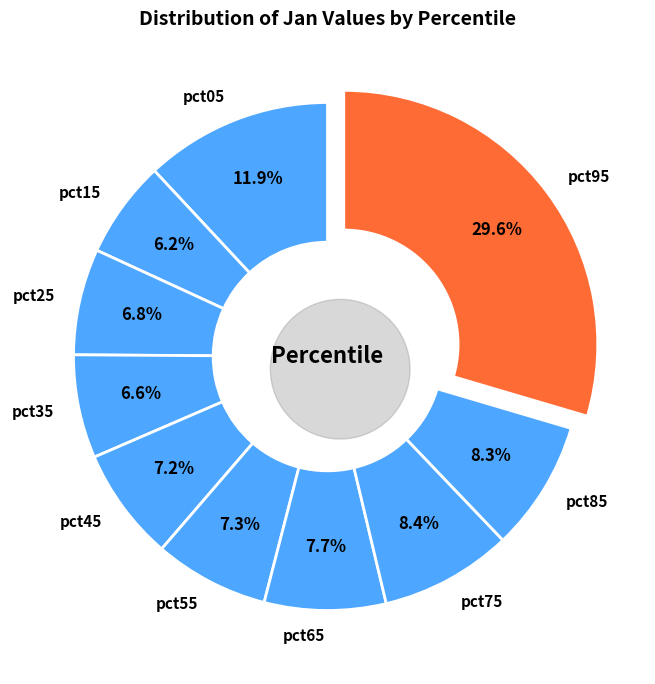

To the nearest percent, what is the average slice percentage?

10%